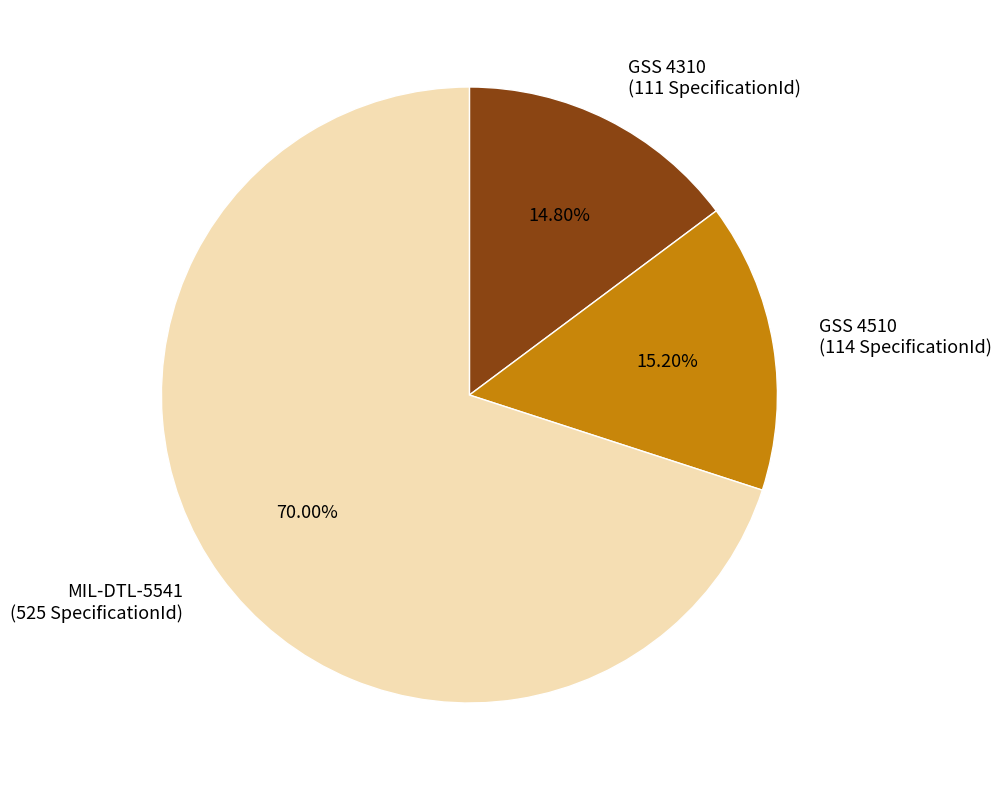

How many segments does this pie chart have?

3